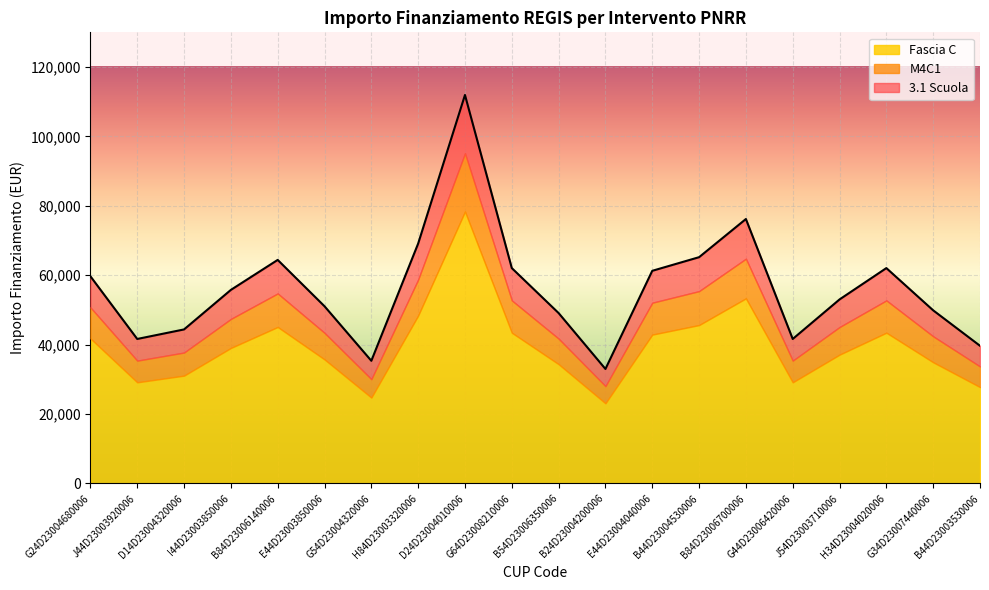

At which category does the chart reach its minimum across all series?

B24D23004200006